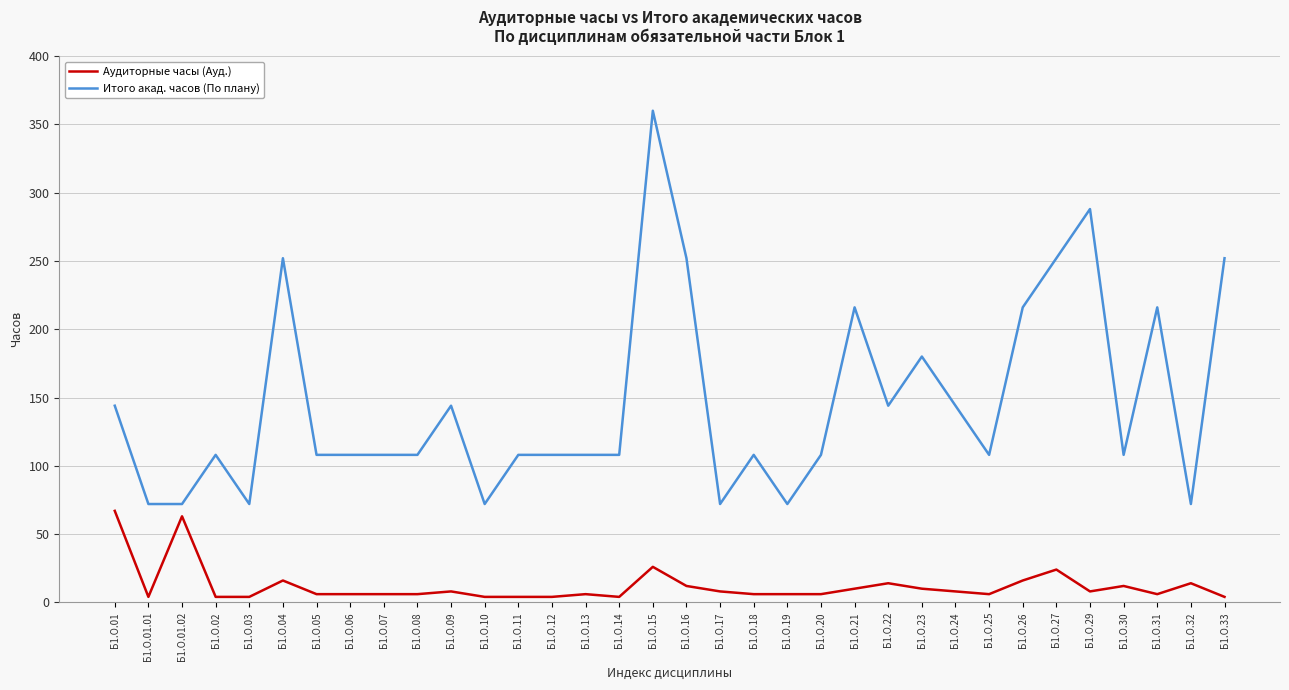

How many lines are shown in the chart?

2